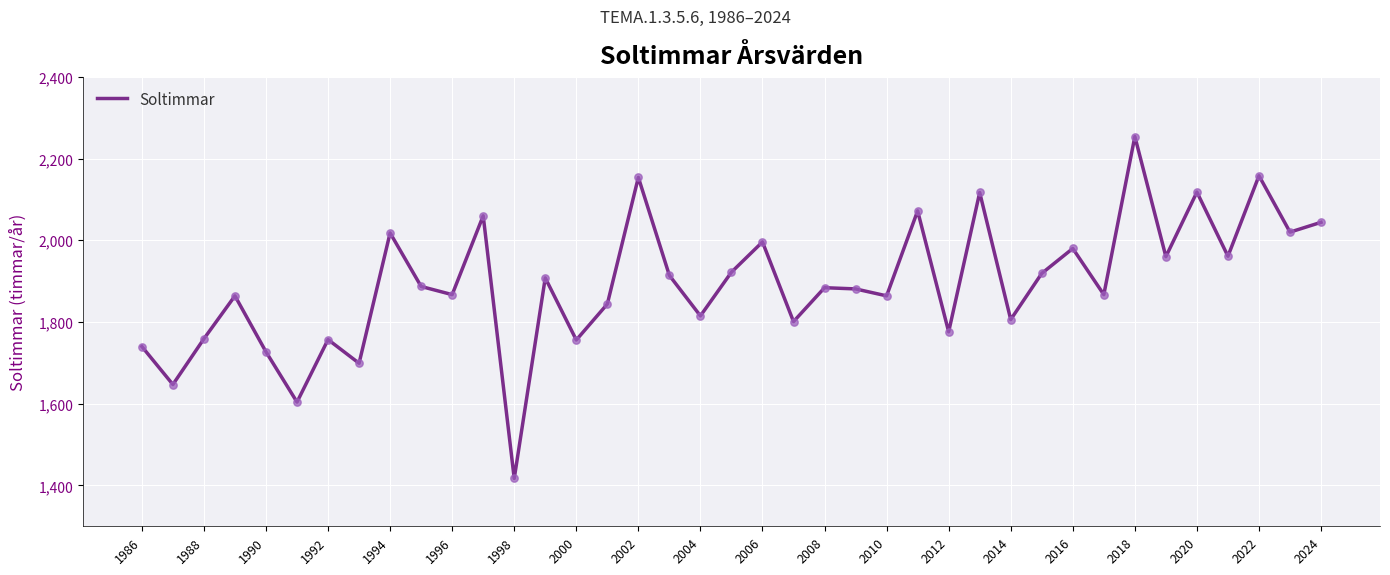

What is the difference between the maximum and minimum values?

837